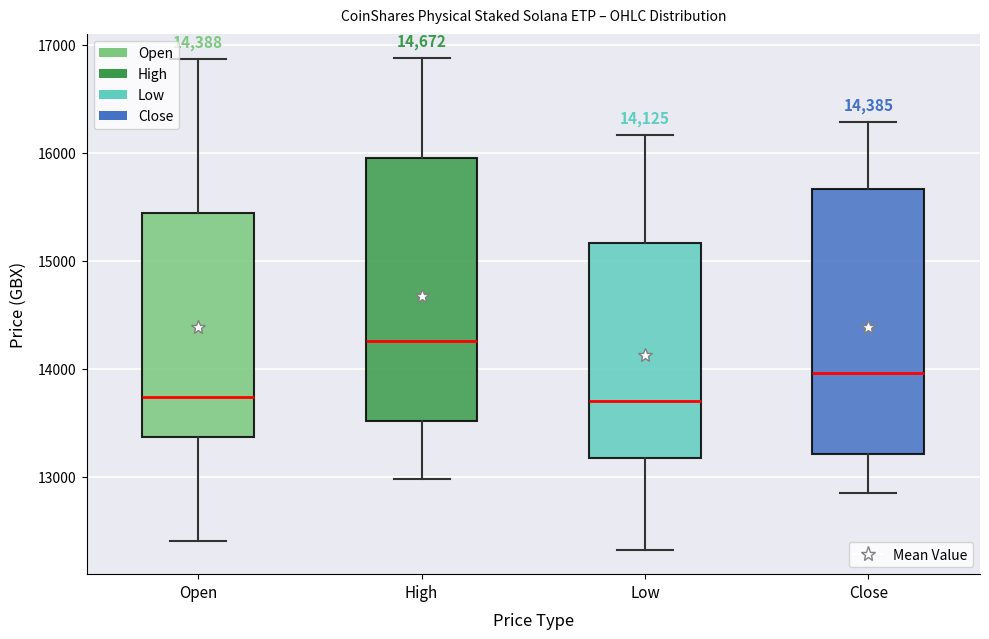

Which box has the highest median line?

High